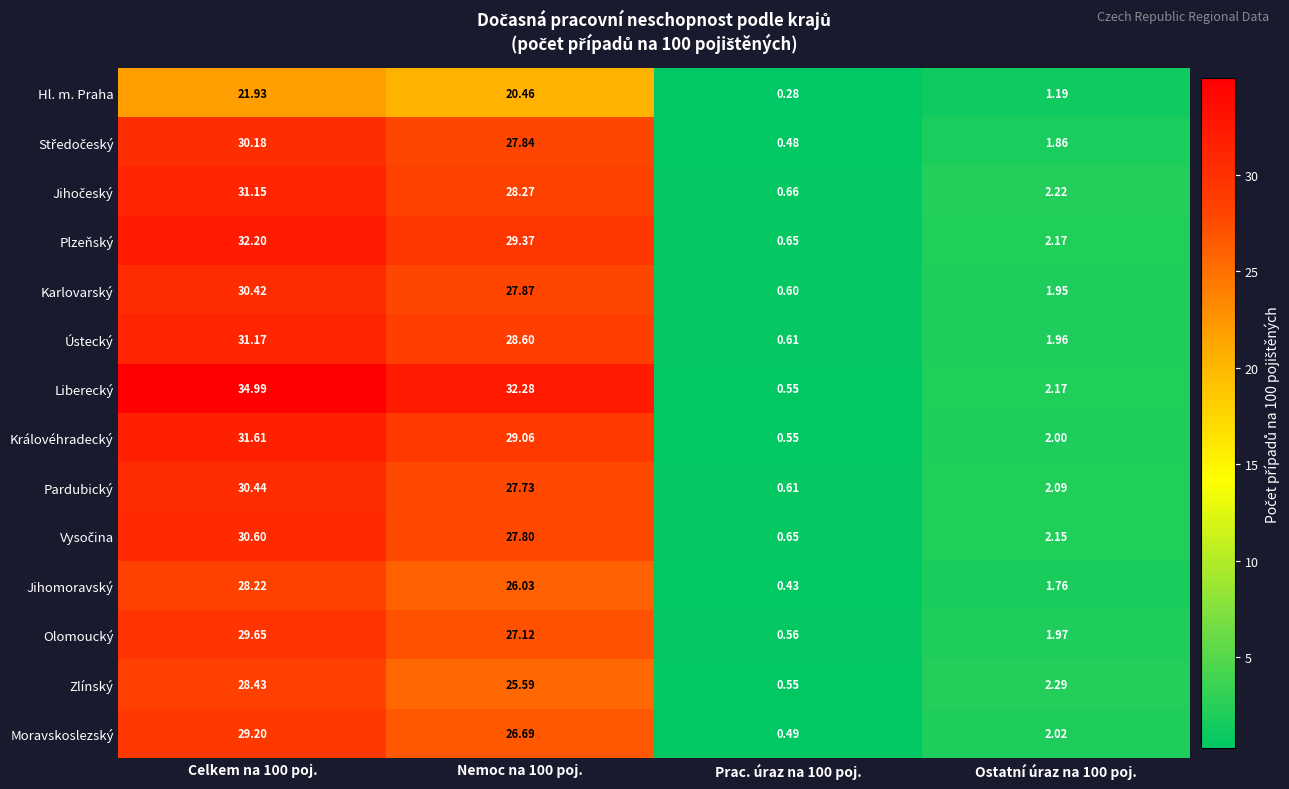

At how many categories does at least one series exceed 5?

2